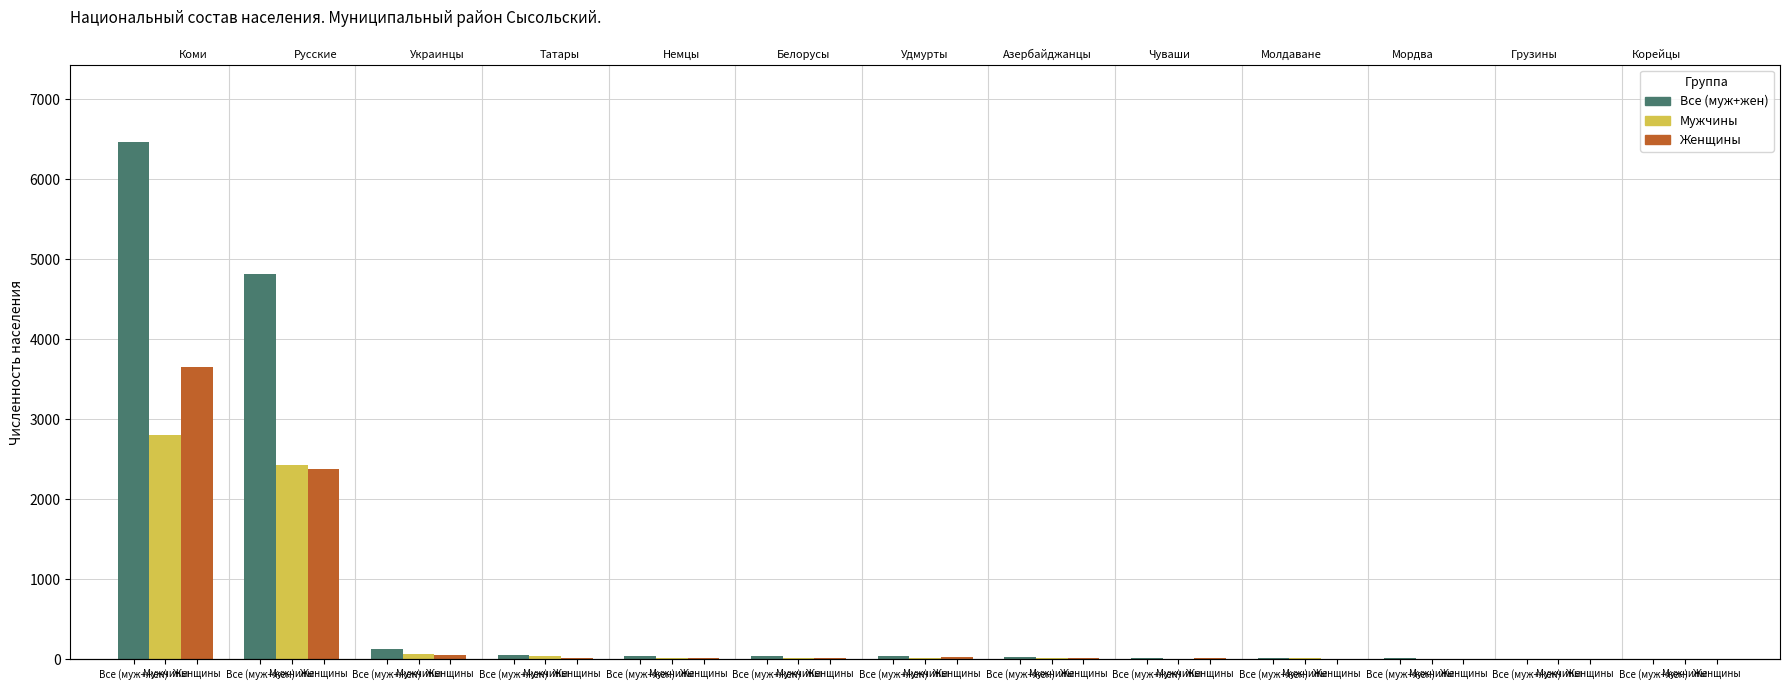

What is the average value of the Все (муж+жен) series?

898